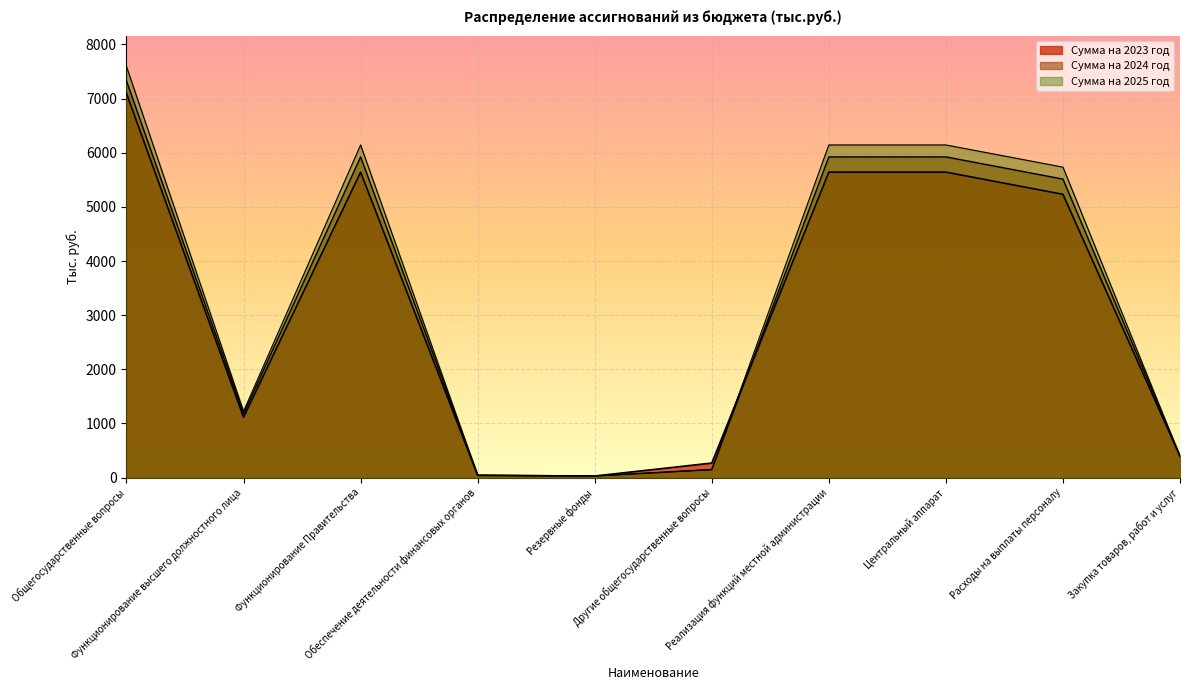

Reading left to right, what are all the values shown in this chart?

Сумма на 2023 год: Общегосударственные вопросы=7098.0	Функционирование высшего должностного лица=1115.1	Функционирование Правительства=5642.8	Обеспечение деятельности финансовых органов=41.1	Резервные фонды=30.0	Другие общегосударственные вопросы=269.0	Реализация функций местной администрации=5642.8	Центральный аппарат=5642.8	Расходы на выплаты персоналу=5232.8	Закупка товаров, работ и услуг=395.0
Сумма на 2024 год: Общегосударственные вопросы=7325.8	Функционирование высшего должностного лица=1177.9	Функционирование Правительства=5923.8	Обеспечение деятельности финансовых органов=45.1	Резервные фонды=30.0	Другие общегосударственные вопросы=149.0	Реализация функций местной администрации=5923.8	Центральный аппарат=5923.8	Расходы на выплаты персоналу=5513.8	Закупка товаров, работ и услуг=395.0
Сумма на 2025 год: Общегосударственные вопросы=7592.3	Функционирование высшего должностного лица=1225.1	Функционирование Правительства=6144.8	Обеспечение деятельности финансовых органов=43.4	Резервные фонды=30.0	Другие общегосударственные вопросы=149.0	Реализация функций местной администрации=6144.8	Центральный аппарат=6144.8	Расходы на выплаты персоналу=5734.8	Закупка товаров, работ и услуг=395.0